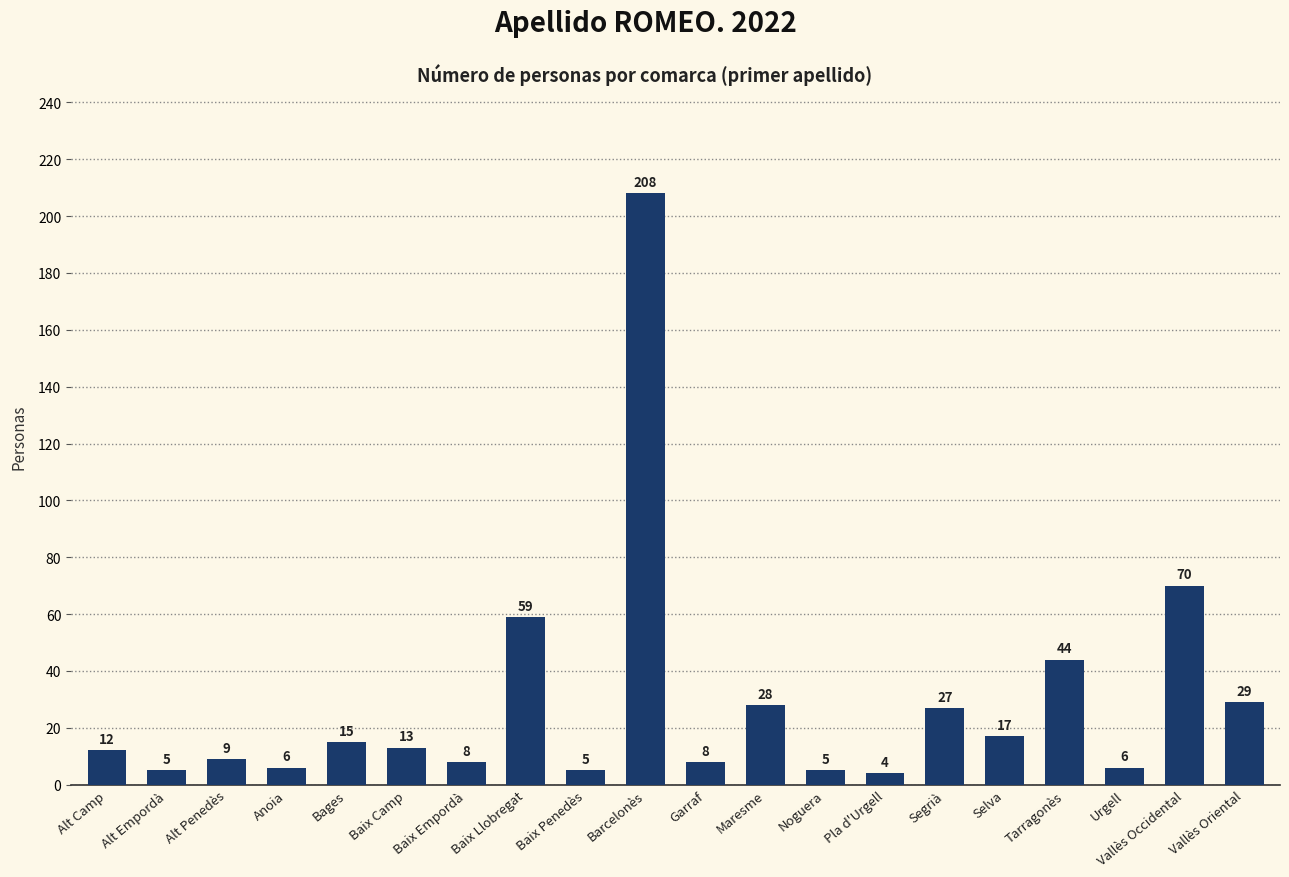

What is the value of the 18th bar from the left?

6